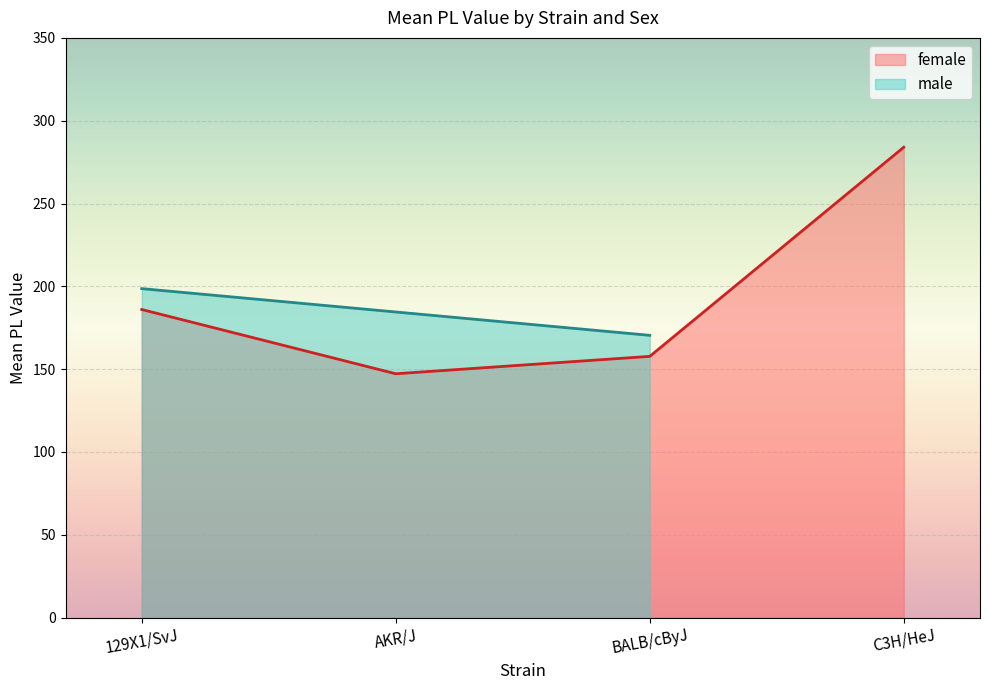

What value does the female series have at BALB/cByJ?

157.7